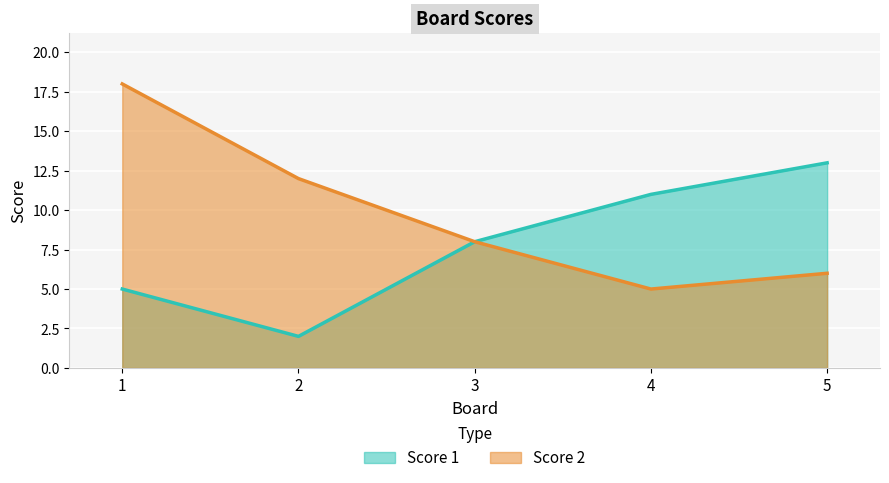

What is the total value across all series at 4?

16